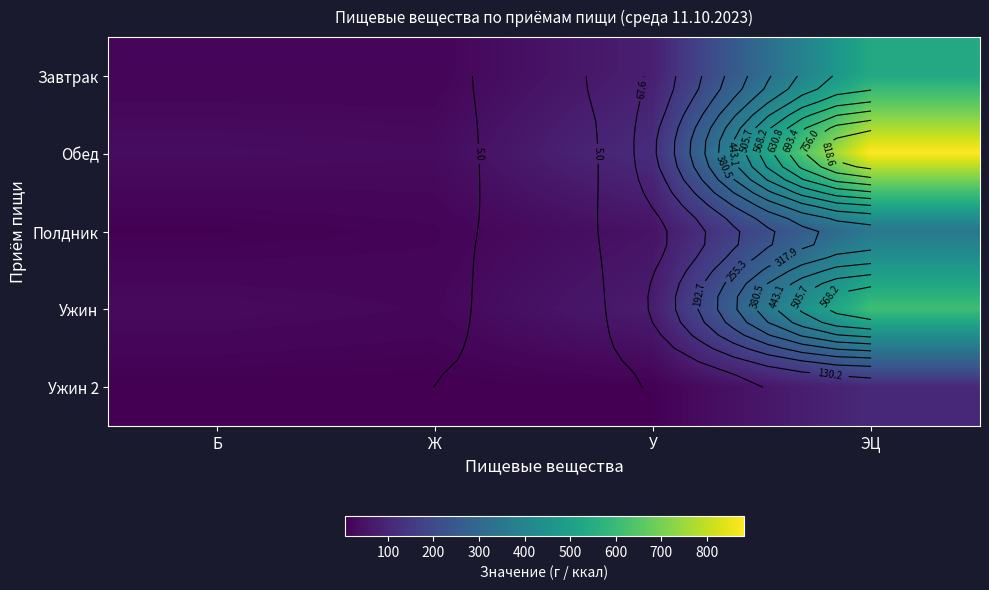

What is the difference between the highest and lowest values at У?

108.5